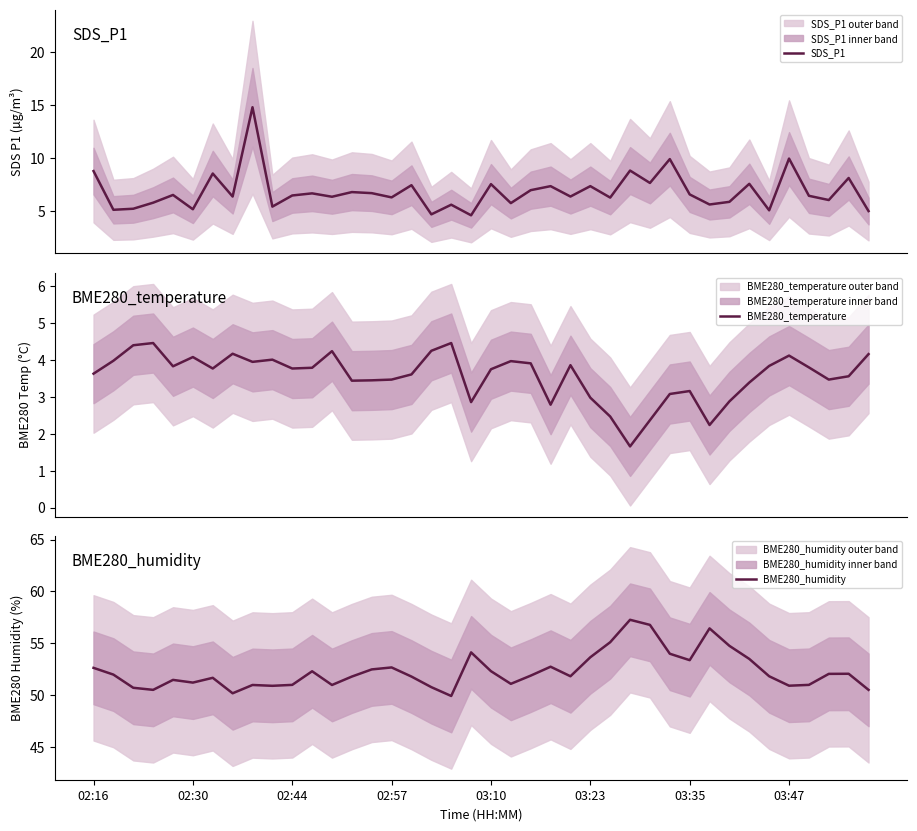

True or false: BME280_humidity has a value of 94.2 at 02:57.

False